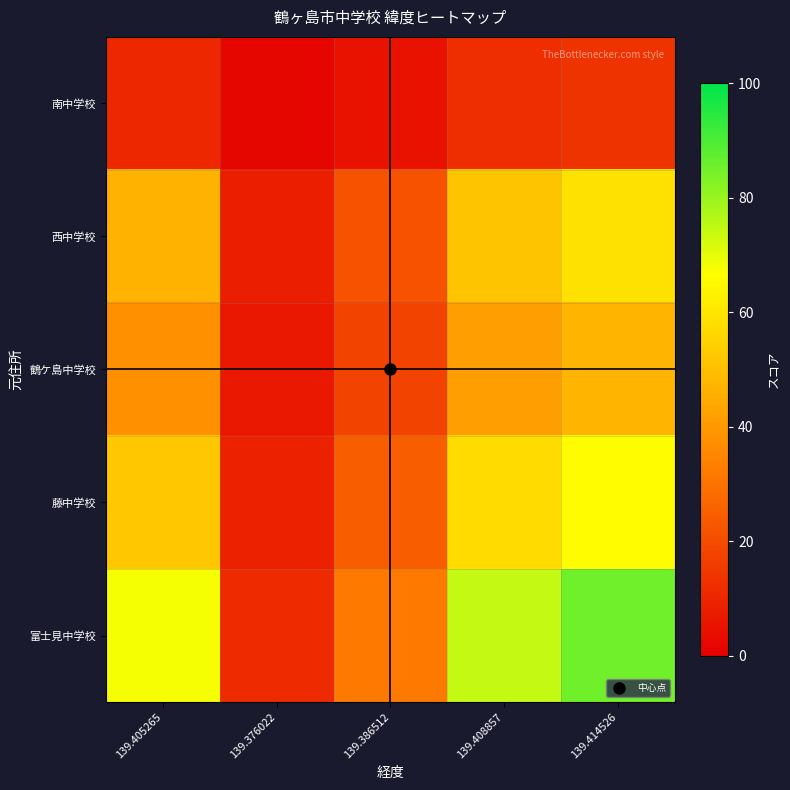

How many distinct data groups are displayed?

5